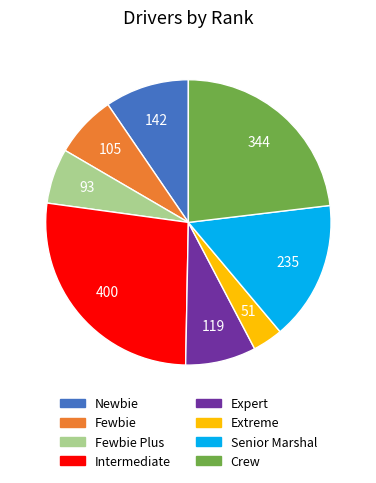

Is there a majority slice in this chart?

No